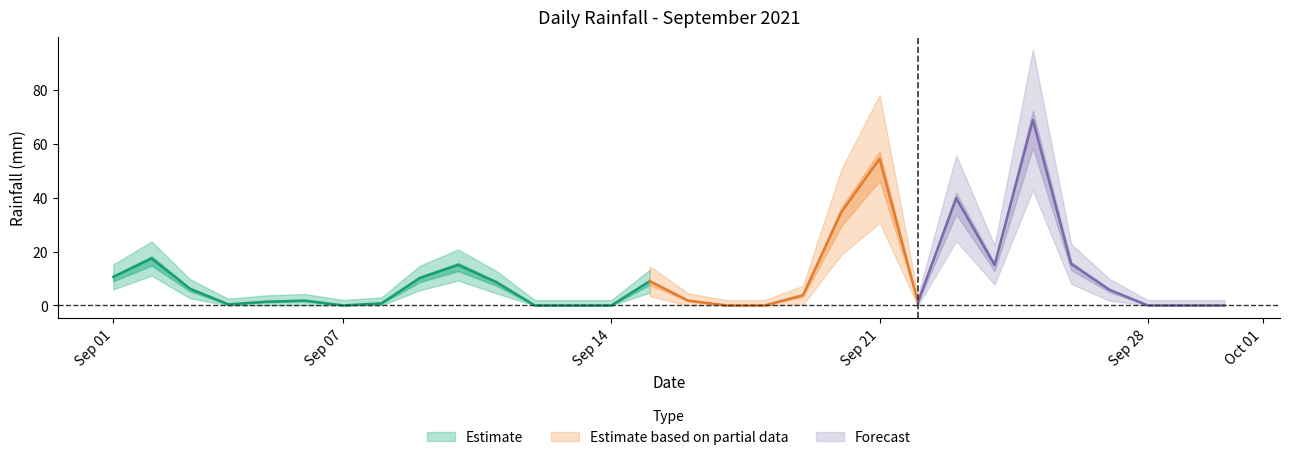

List the labels in order of value, smallest first.

2021-09-07, 2021-09-12, 2021-09-13, 2021-09-14, 2021-09-17, 2021-09-18, 2021-09-28, 2021-09-29, 2021-09-30, 2021-09-04, 2021-09-08, 2021-09-22, 2021-09-05, 2021-09-06, 2021-09-16, 2021-09-19, 2021-09-27, 2021-09-03, 2021-09-11, 2021-09-15, 2021-09-09, 2021-09-01, 2021-09-10, 2021-09-24, 2021-09-26, 2021-09-02, 2021-09-20, 2021-09-23, 2021-09-21, 2021-09-25